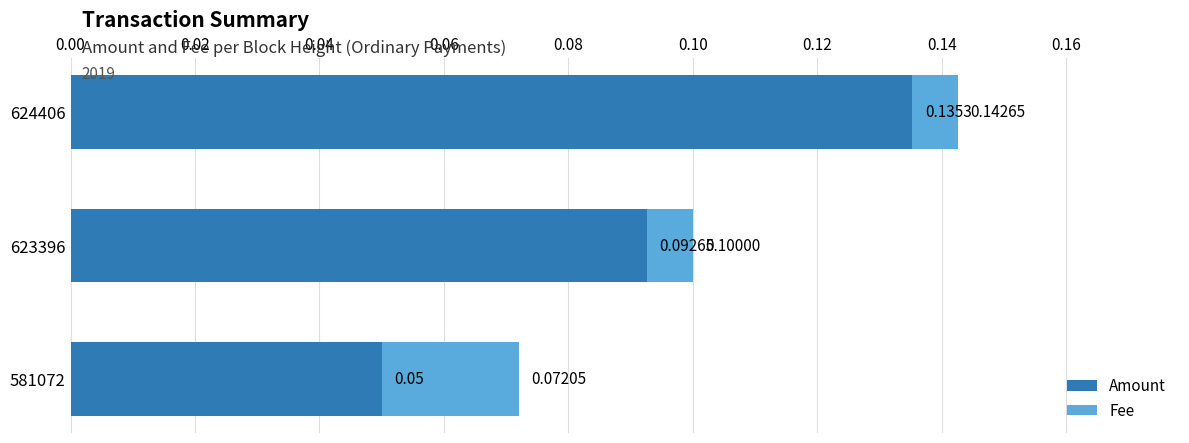

Where is Amount nearest to the value 0?

581072